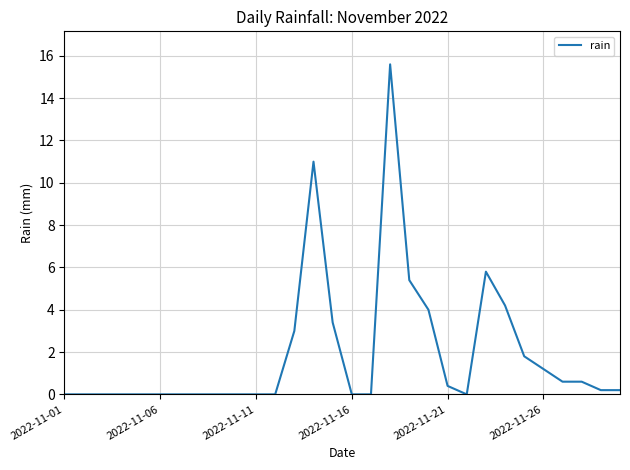

How many lines are shown in the chart?

1